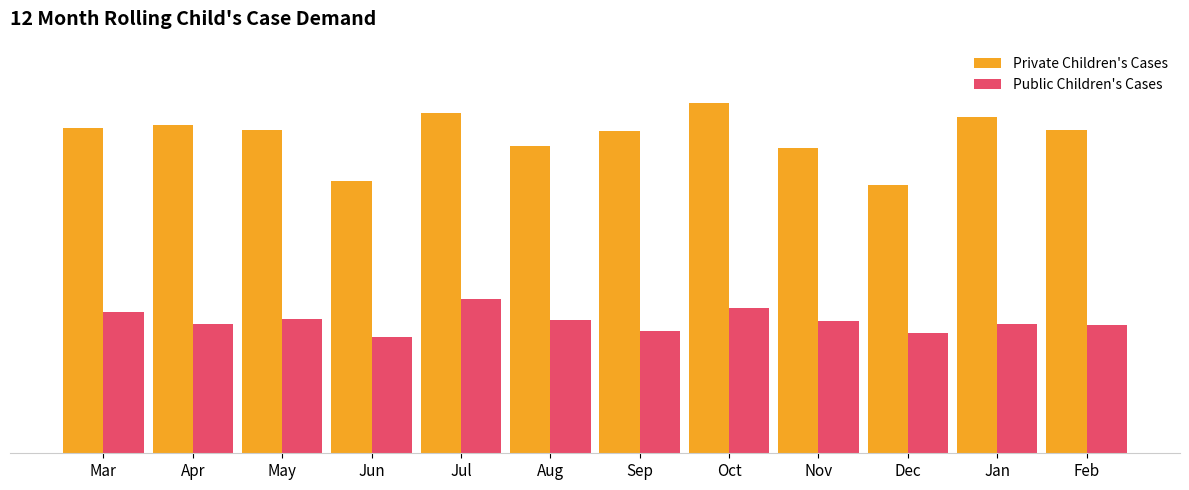

What is the label of the 5th bar from the right?

Oct